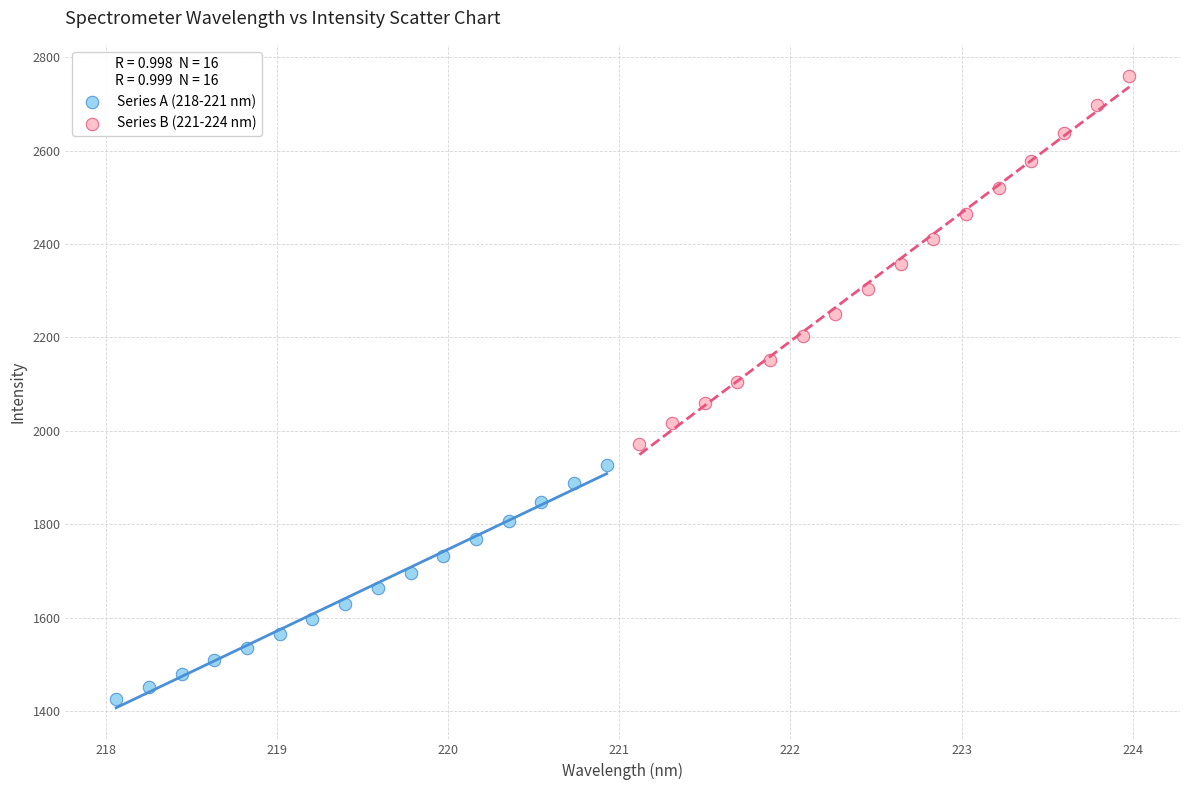

Which series has the widest spread of Y values?

Series B (221-224 nm)